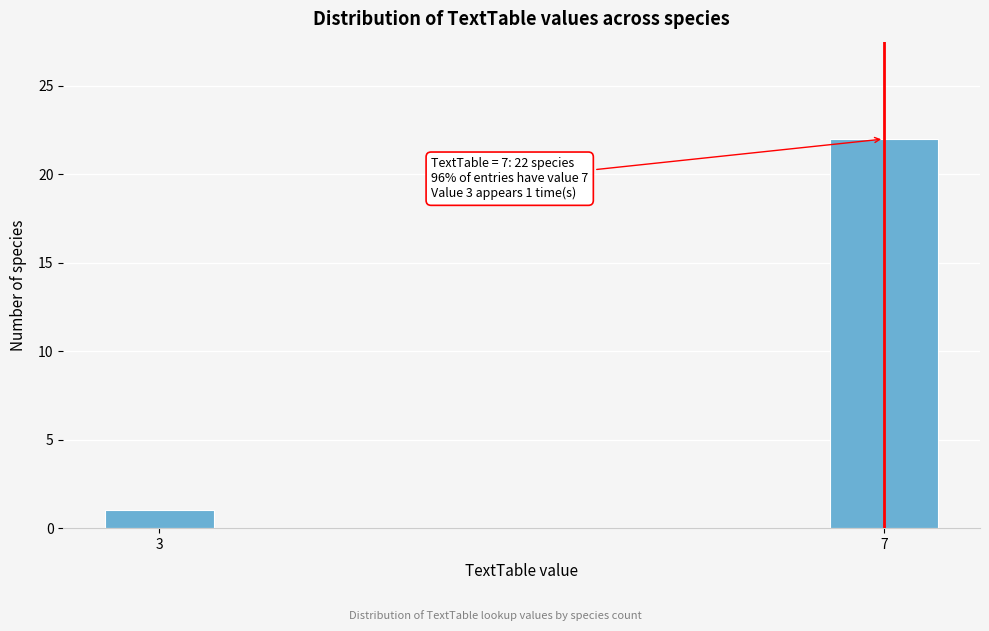

Reading left to right, extract all data points from this chart.

3=1	7=22